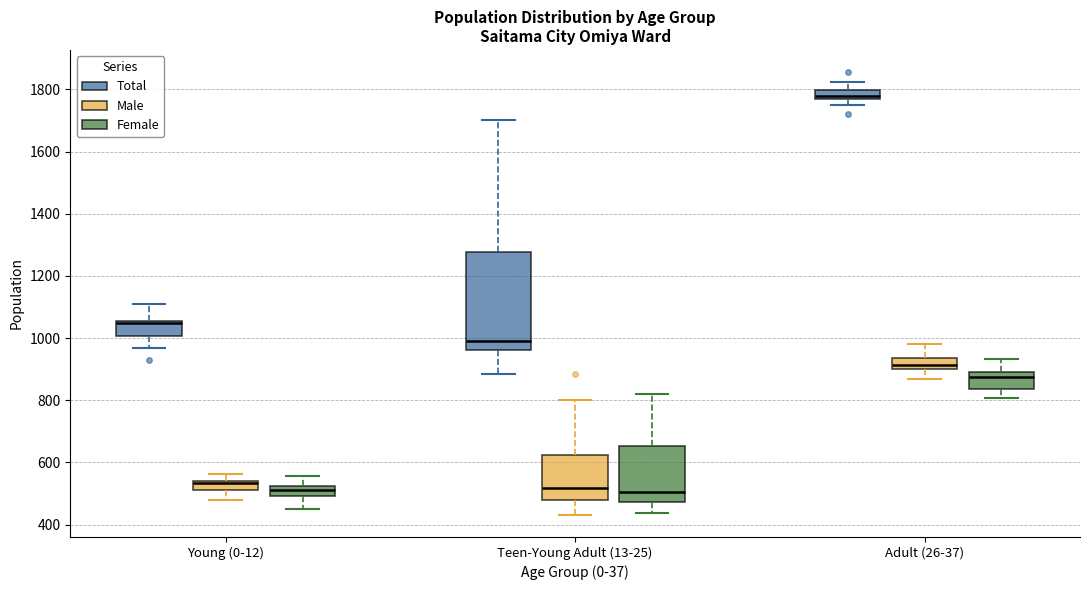

Which box is the tallest, from its lower edge to its upper edge?

Teen-Young Adult (13-25) (Total)